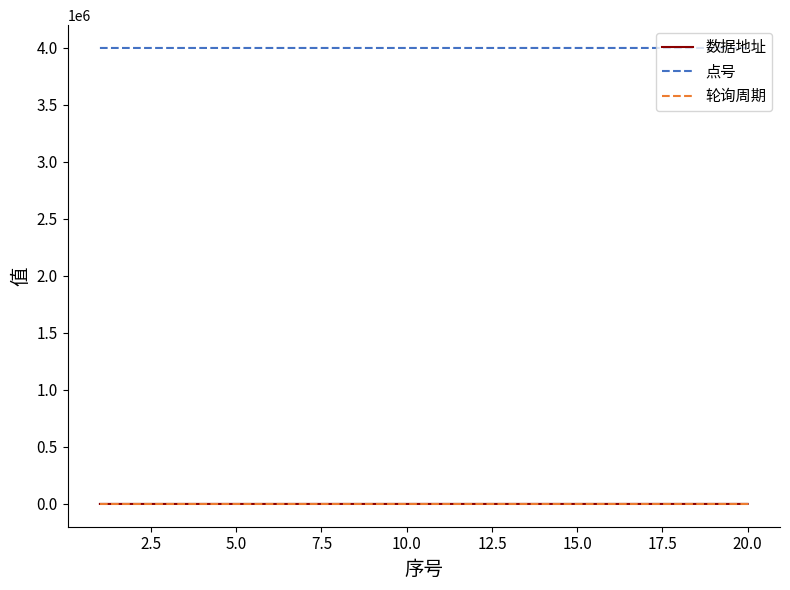

What is the sum of all 点号 values?

80000210